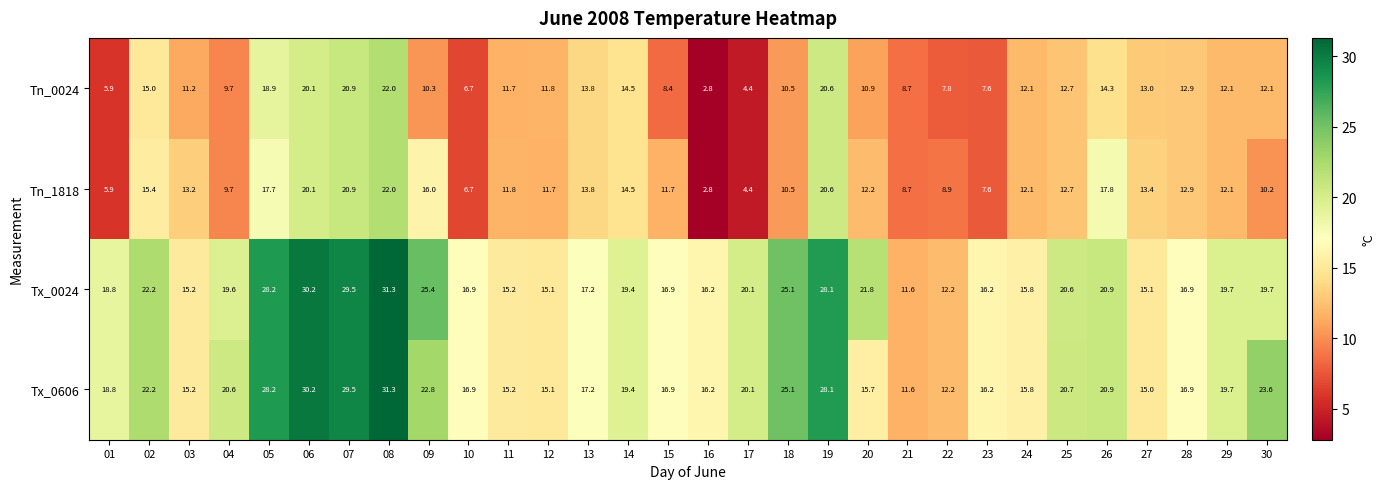

Rank the series at 09 from highest to lowest value.

Tx_0024, Tx_0606, Tn_1818, Tn_0024